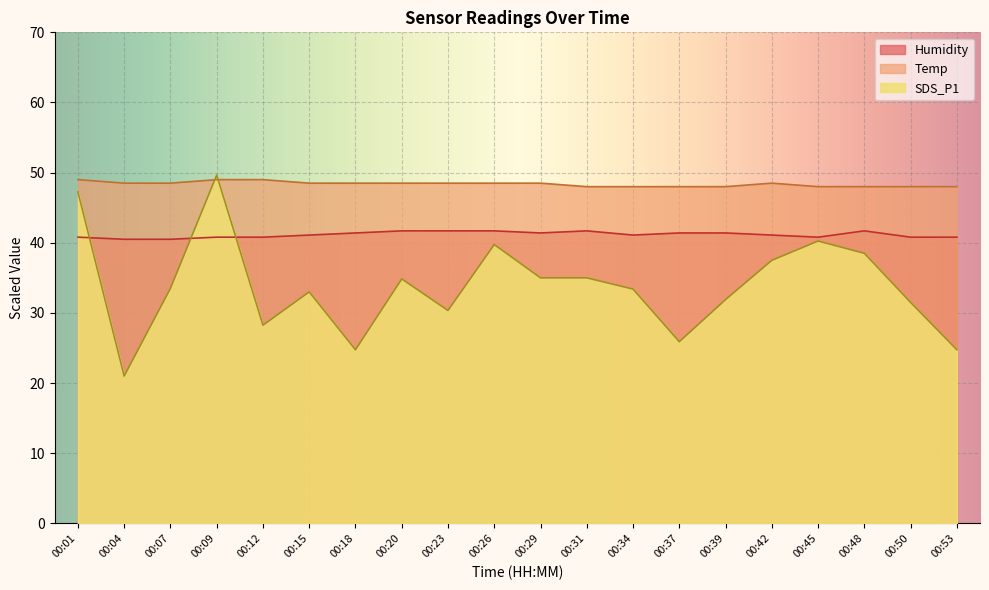

The Humidity series shows 12.4 at 00:04. True or false?

False